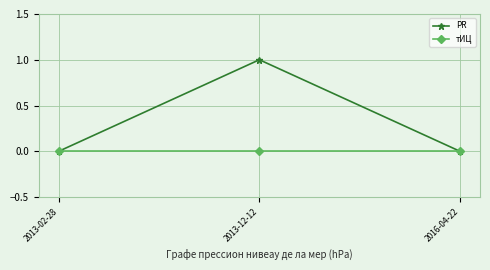

How many data points does each series have?

3